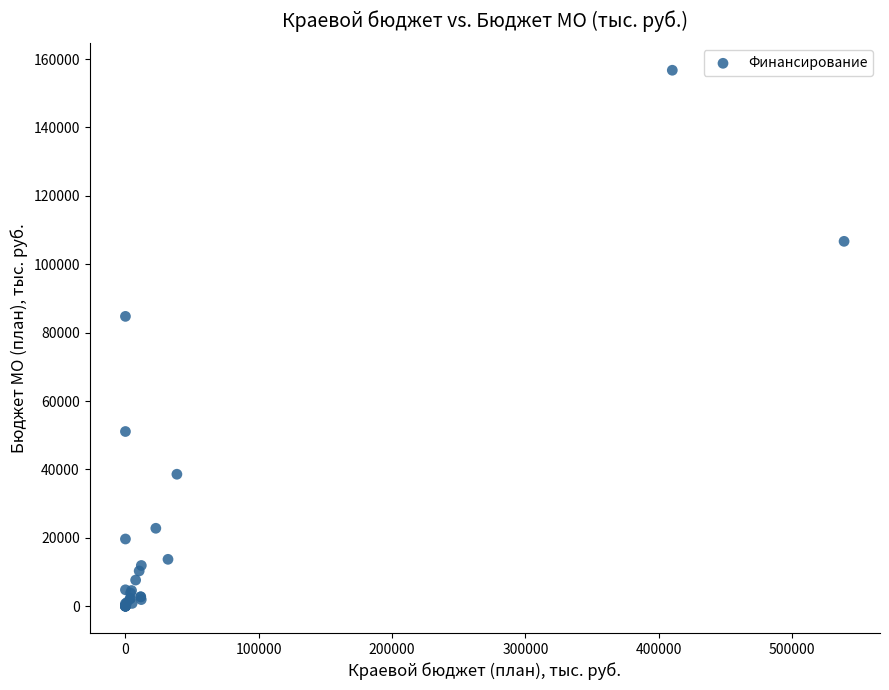

What Y value in the scatter plot is closest to 78365?

84752.8